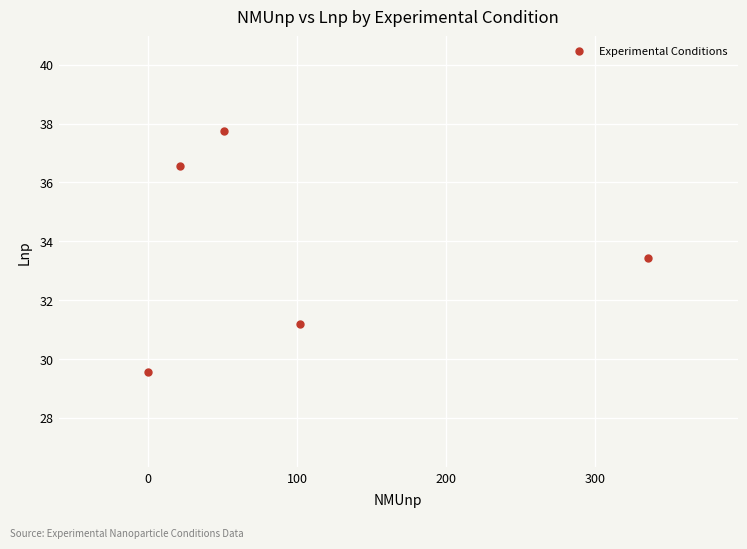

What is the average Y value?

33.7